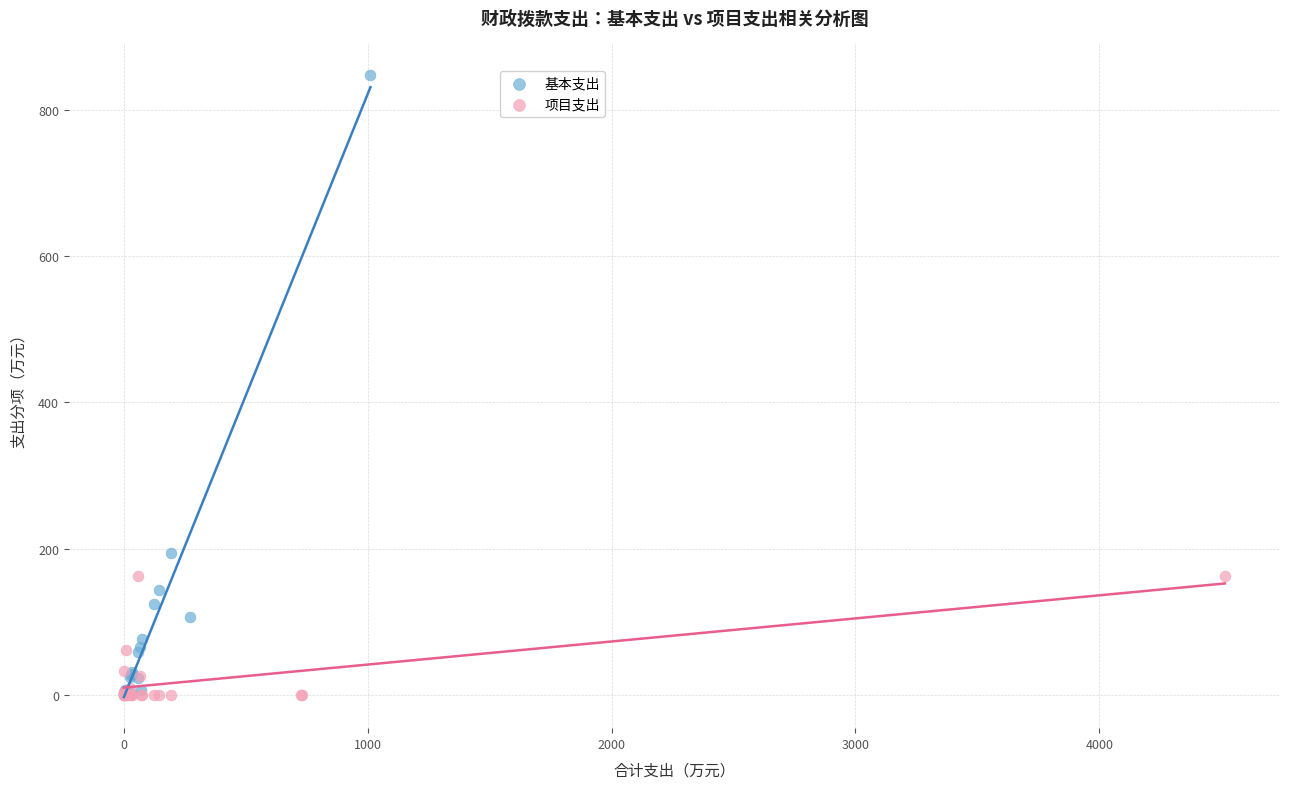

Which series has the widest spread of Y values?

基本支出